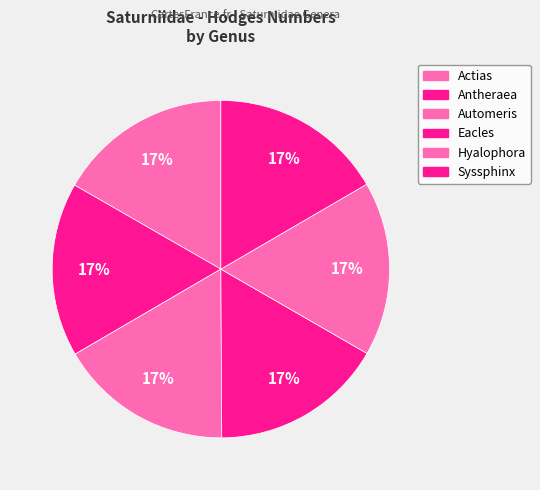

Which category has the smallest portion of the pie?

Eacles